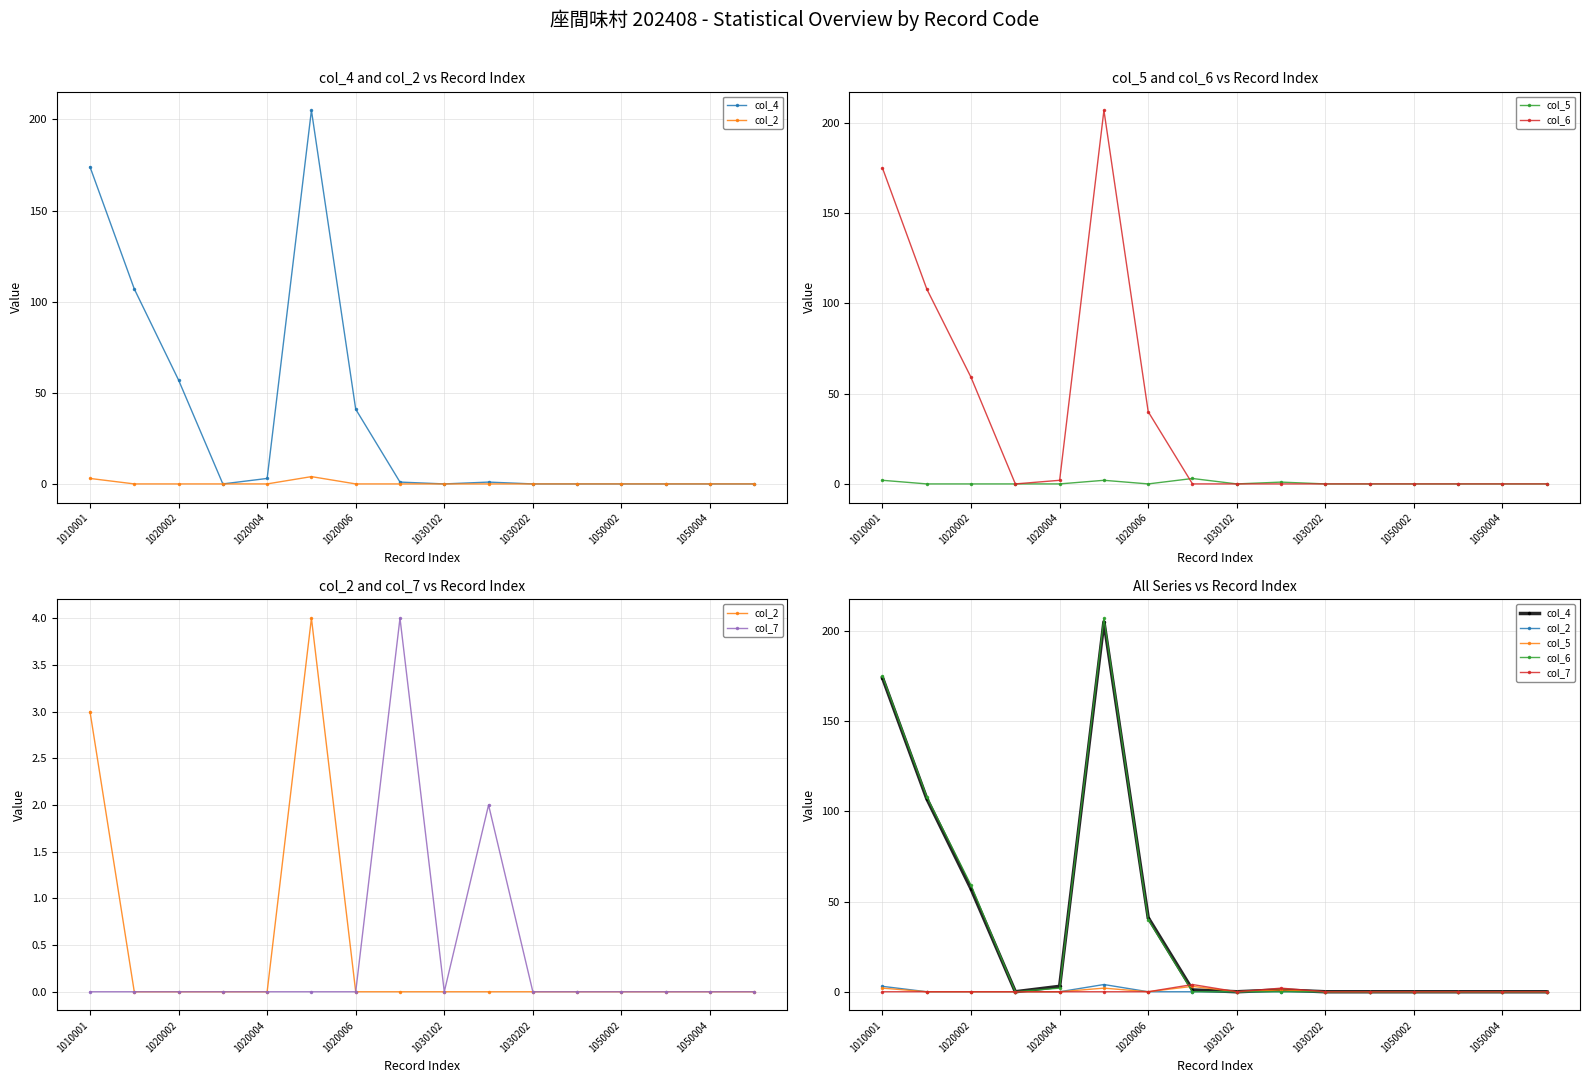

At how many categories does at least one series exceed 25?

5